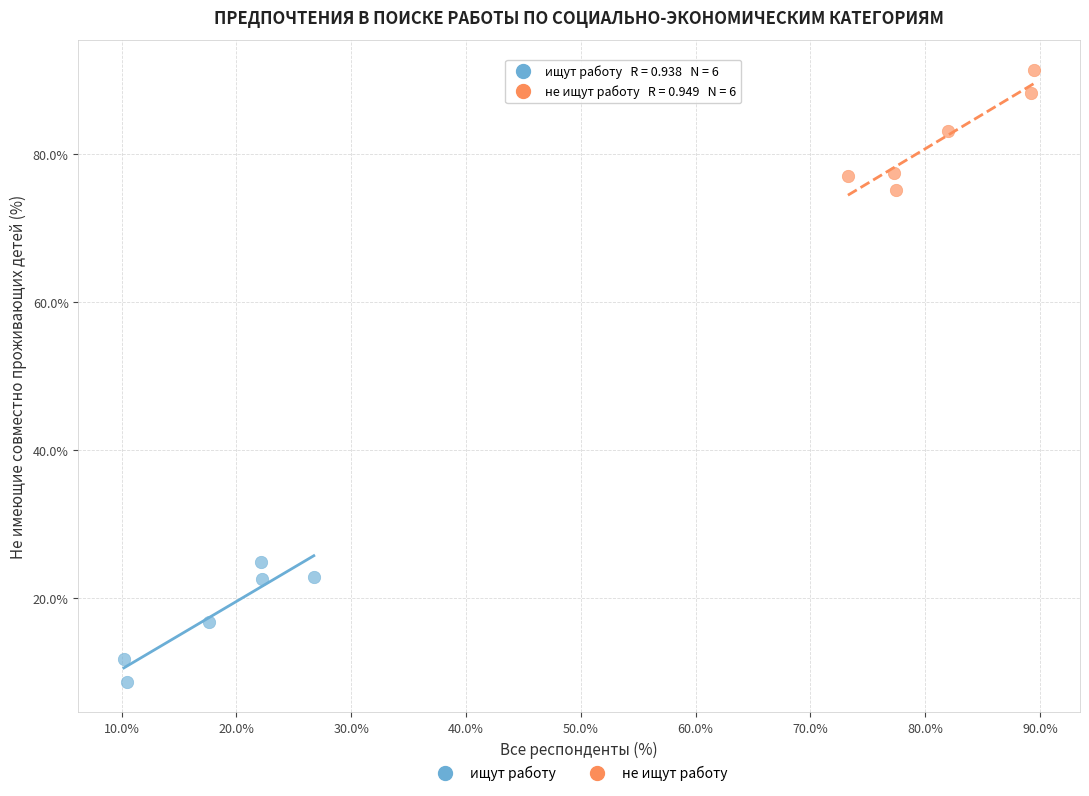

Which series reaches the minimum Y coordinate?

ищут работу